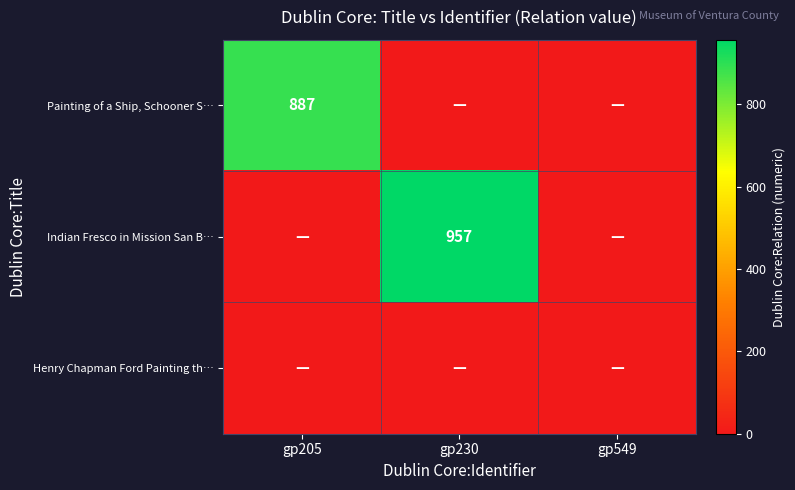

At how many categories does at least one series exceed 385?

2